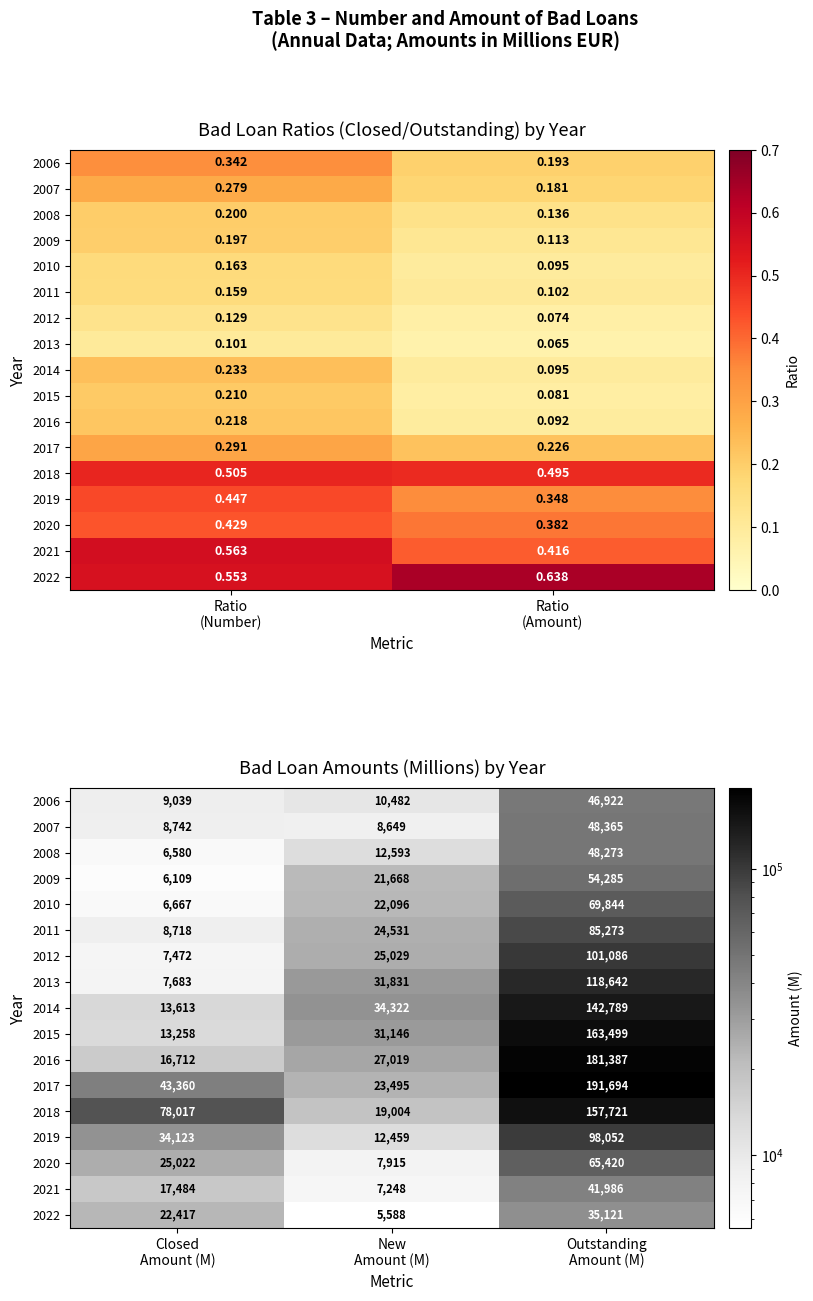

Is the value of 2008 at Outstanding Amount (M) greater than the value of 2015 at Outstanding Amount (M)?

No